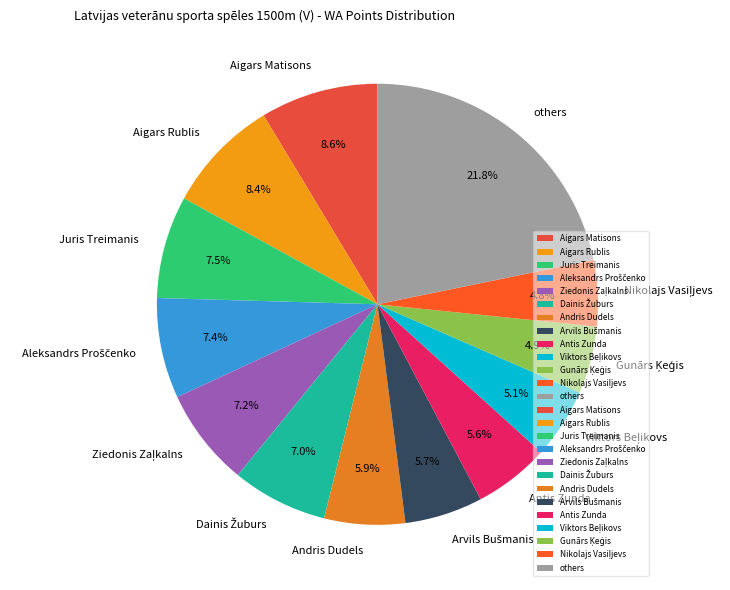

To the nearest percent, what is the difference between the largest and smallest slice percentages?

17%